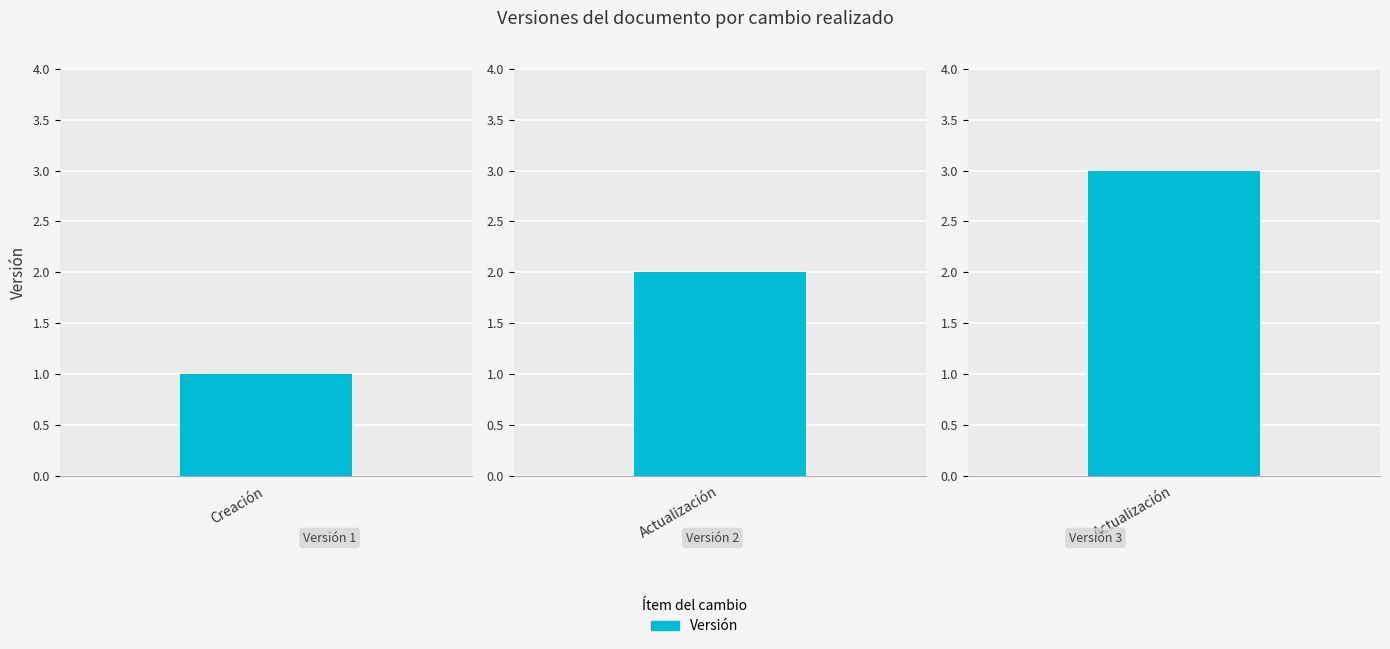

What is the smallest value displayed?

1